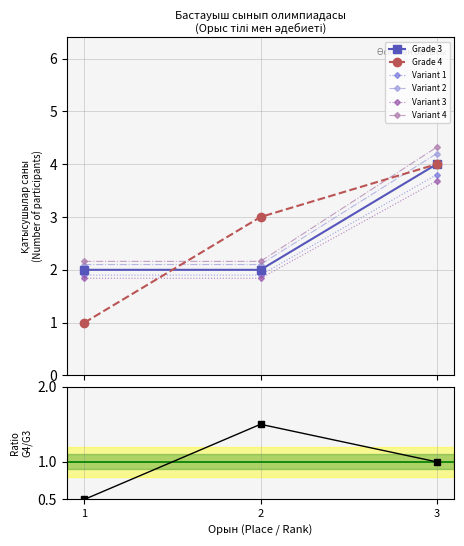

The Grade 4 series shows 1 at Өскемен. True or false?

False